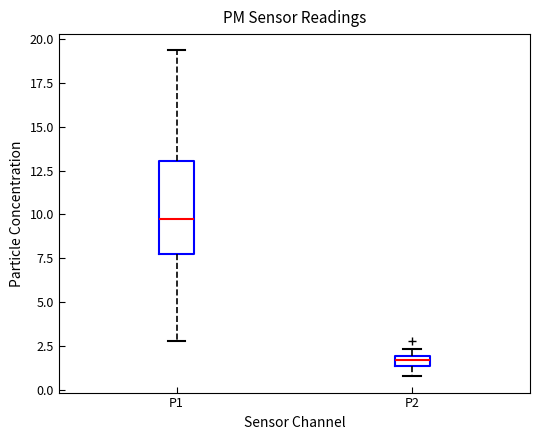

Which box has the lowest median line?

P2